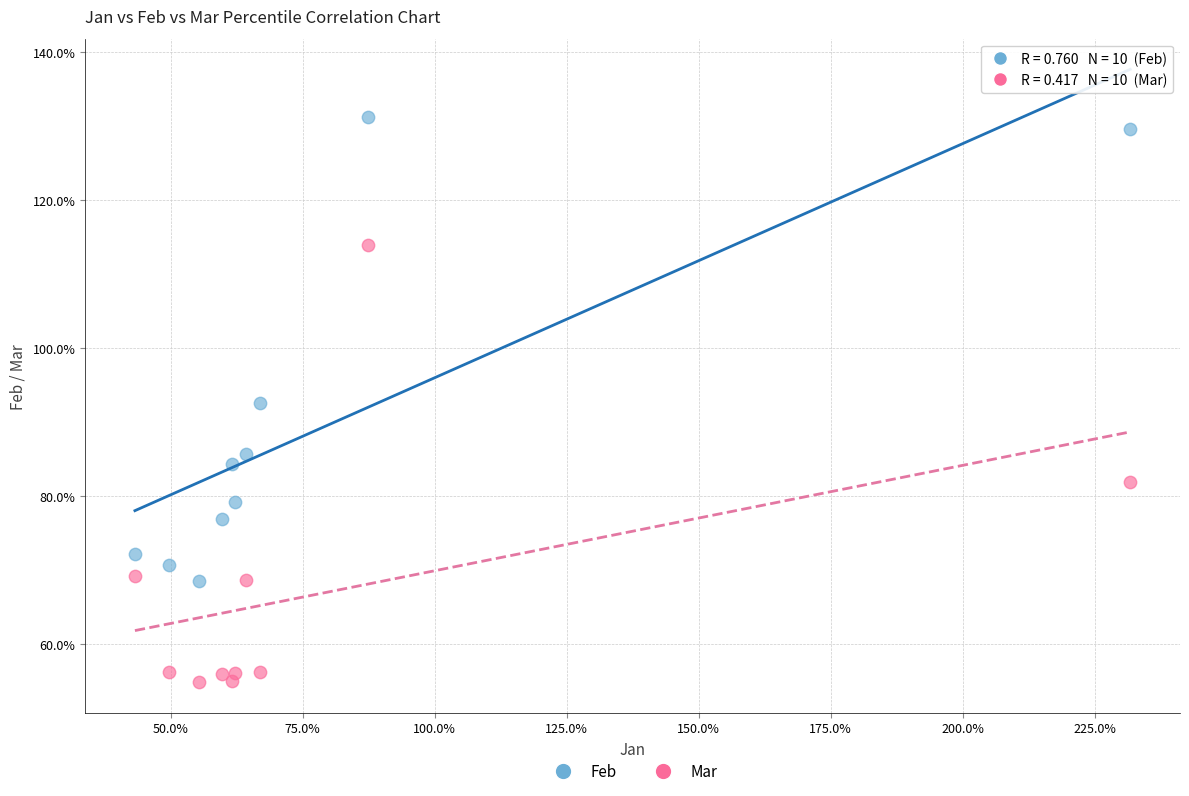

What are all the series names shown in the legend?

Feb, Mar